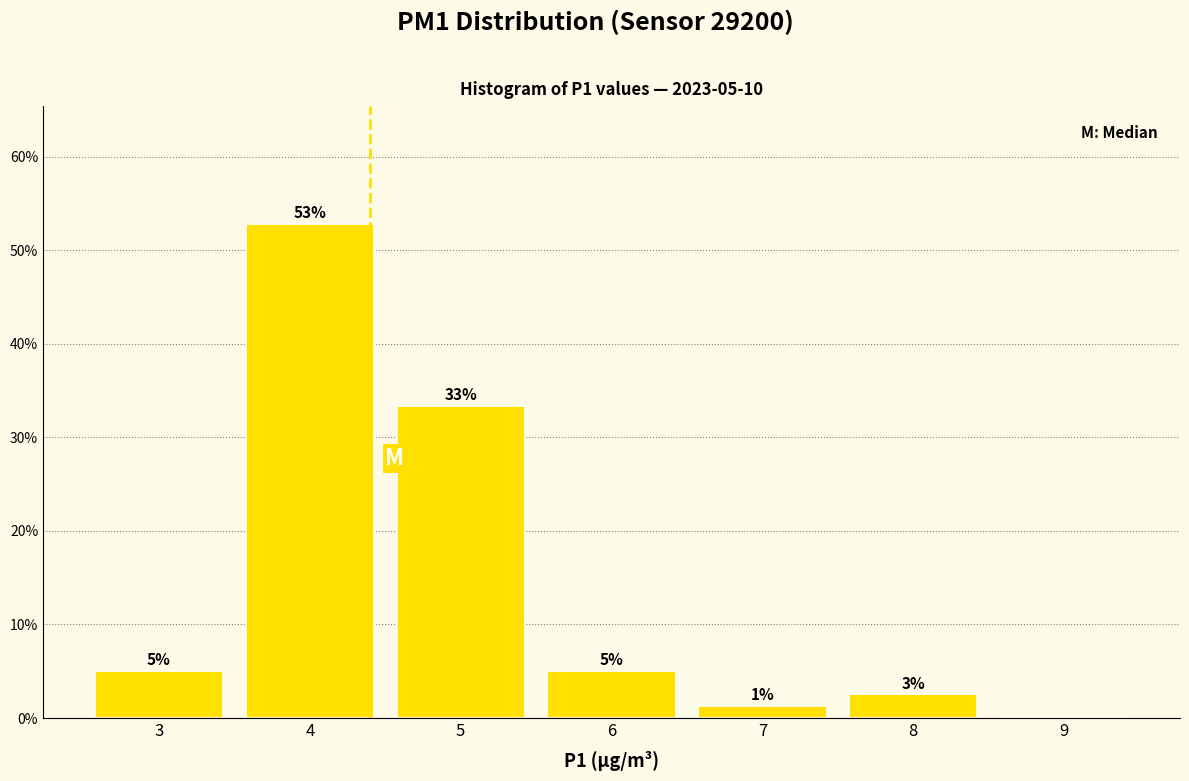

The chart shows a value of 5.0 at 6. True or false?

True